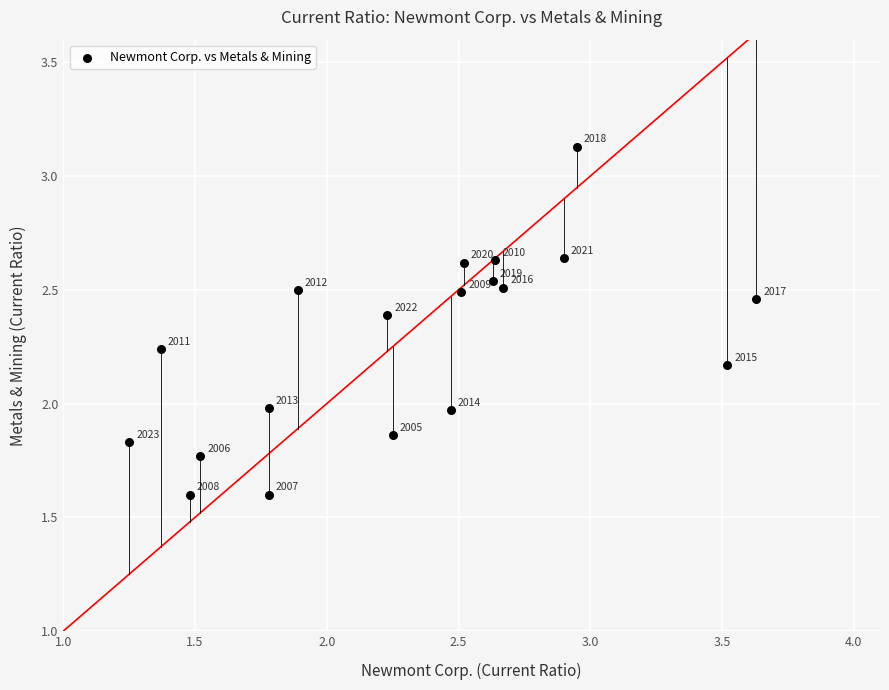

What is the range of Y values (max minus min)?

1.5